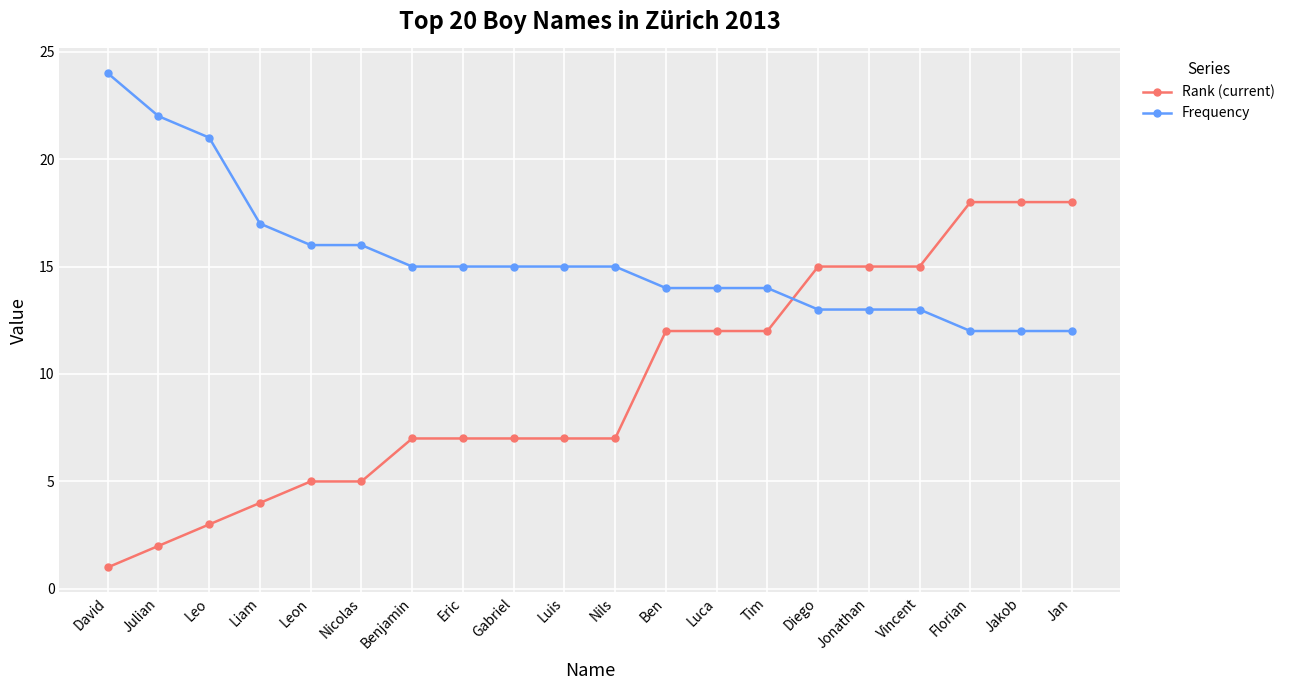

Reading left to right, transcribe all the data shown in this chart.

Rank (current): David=1	Julian=2	Leo=3	Liam=4	Leon=5	Nicolas=5	Benjamin=7	Eric=7	Gabriel=7	Luis=7	Nils=7	Ben=12	Luca=12	Tim=12	Diego=15	Jonathan=15	Vincent=15	Florian=18	Jakob=18	Jan=18
Frequency: David=24	Julian=22	Leo=21	Liam=17	Leon=16	Nicolas=16	Benjamin=15	Eric=15	Gabriel=15	Luis=15	Nils=15	Ben=14	Luca=14	Tim=14	Diego=13	Jonathan=13	Vincent=13	Florian=12	Jakob=12	Jan=12